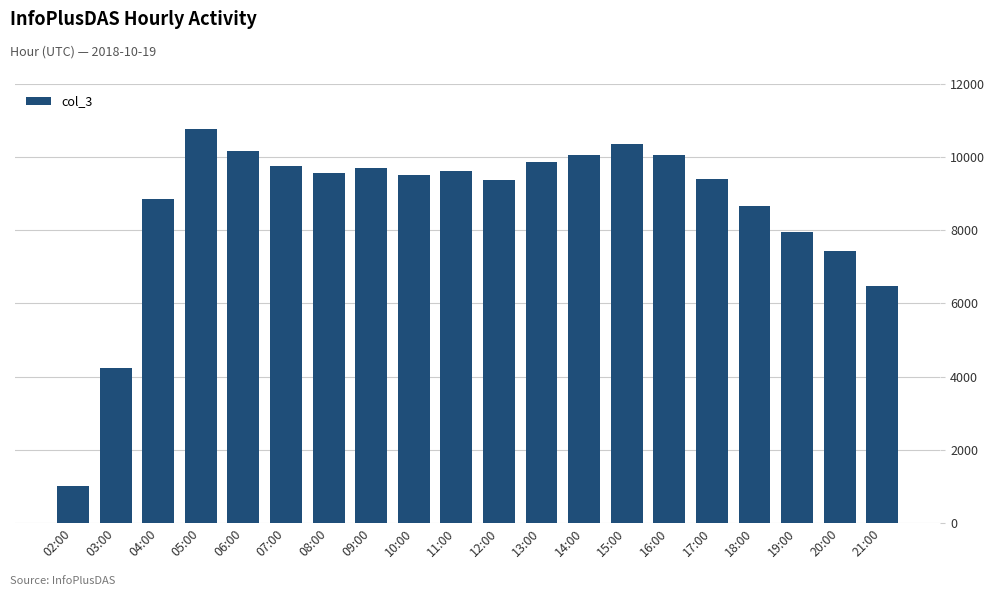

What is the greatest value displayed?

10781